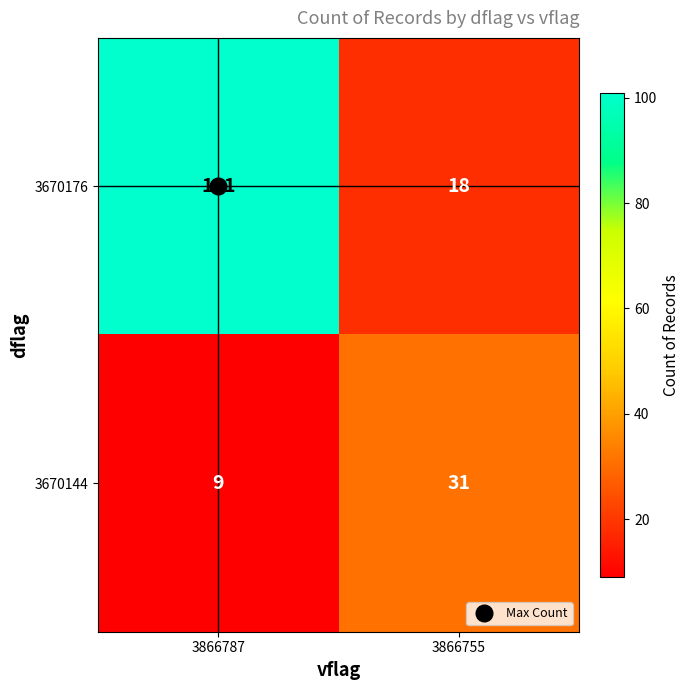

What is the difference between the maximum and minimum values in the 3670176 series?

83